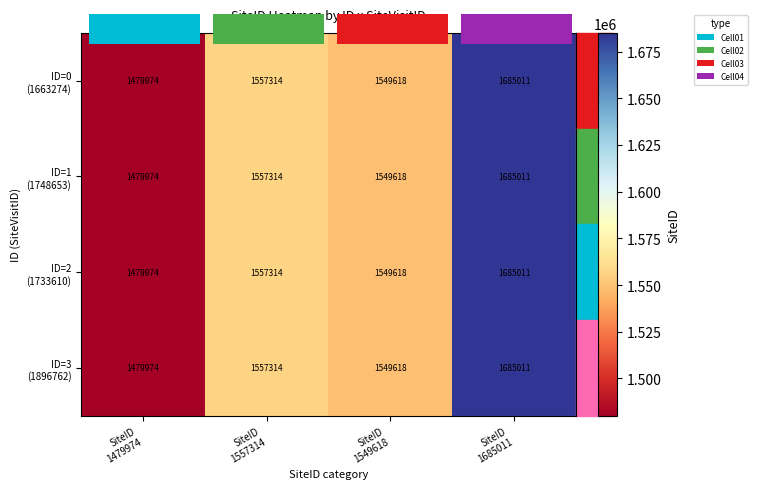

Is the value of ID=3 (1896762) at SiteID 1549618 greater than the value of ID=2 (1733610) at SiteID 1549618?

No